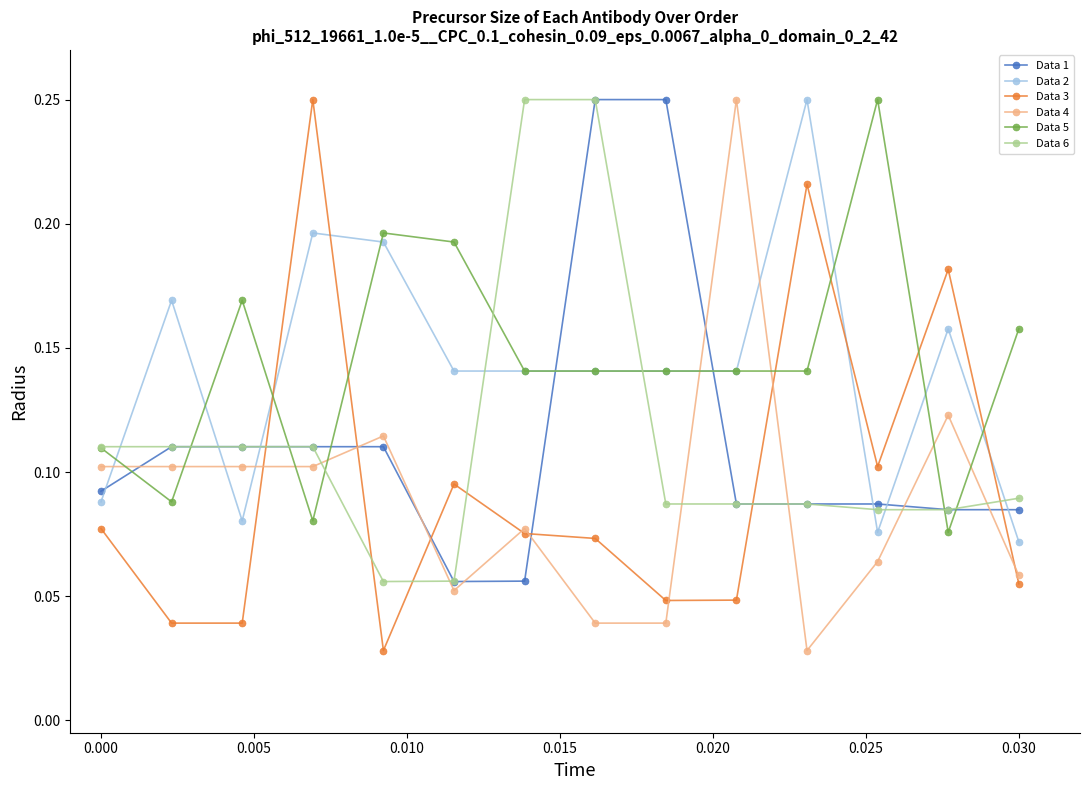

Which series has the largest total across all categories?

Data 5